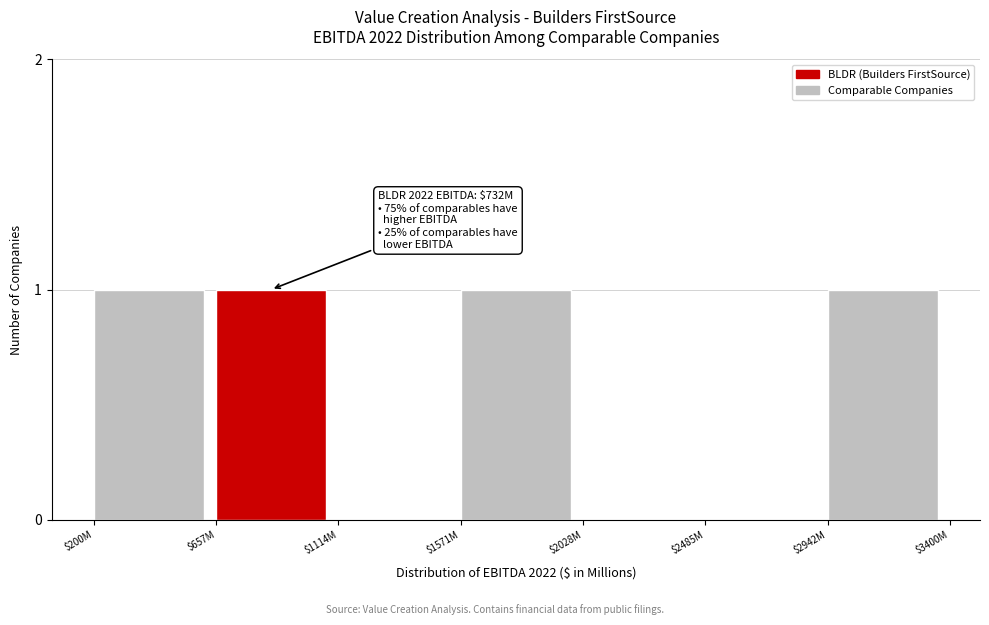

The chart shows a value of 2 at $1571M. True or false?

False